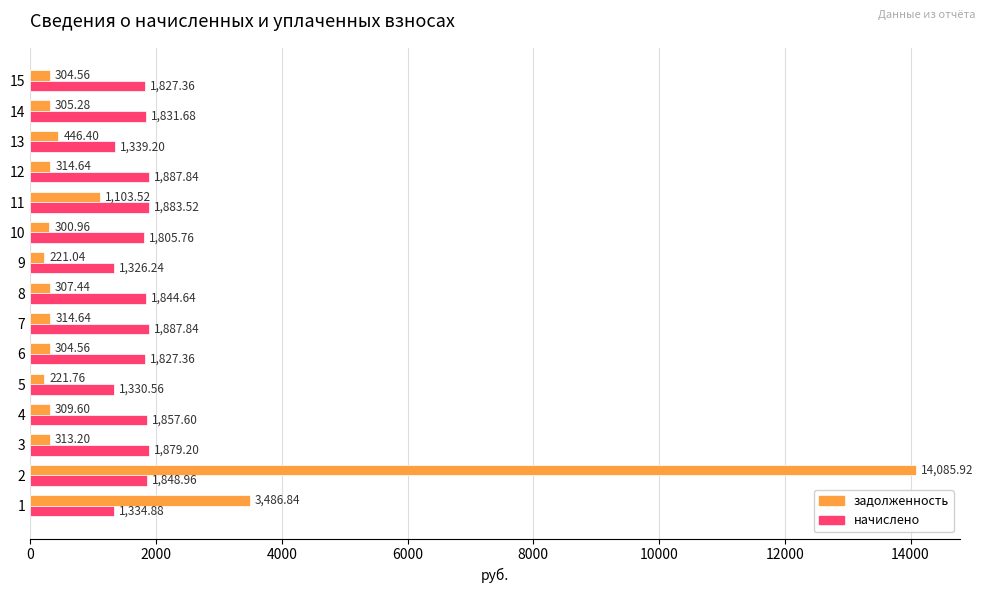

Which series has the widest spread of values?

задолженность